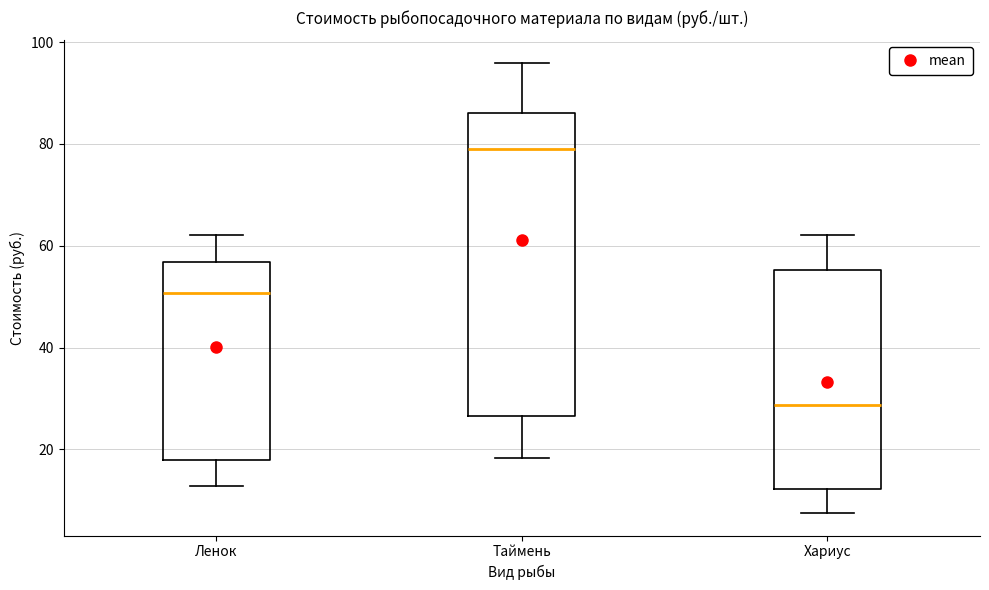

Which box's median line is the lowest?

Хариус